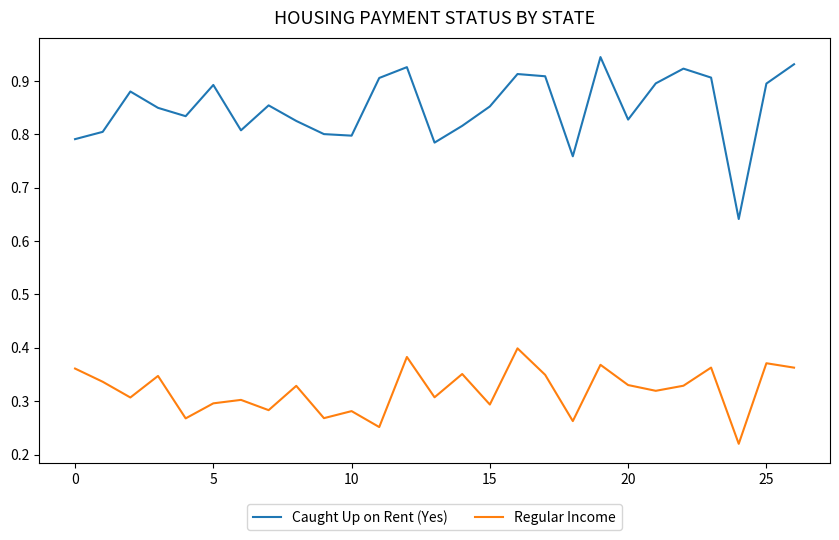

True or false: Caught Up on Rent (Yes) and Regular Income intersect in this chart.

False